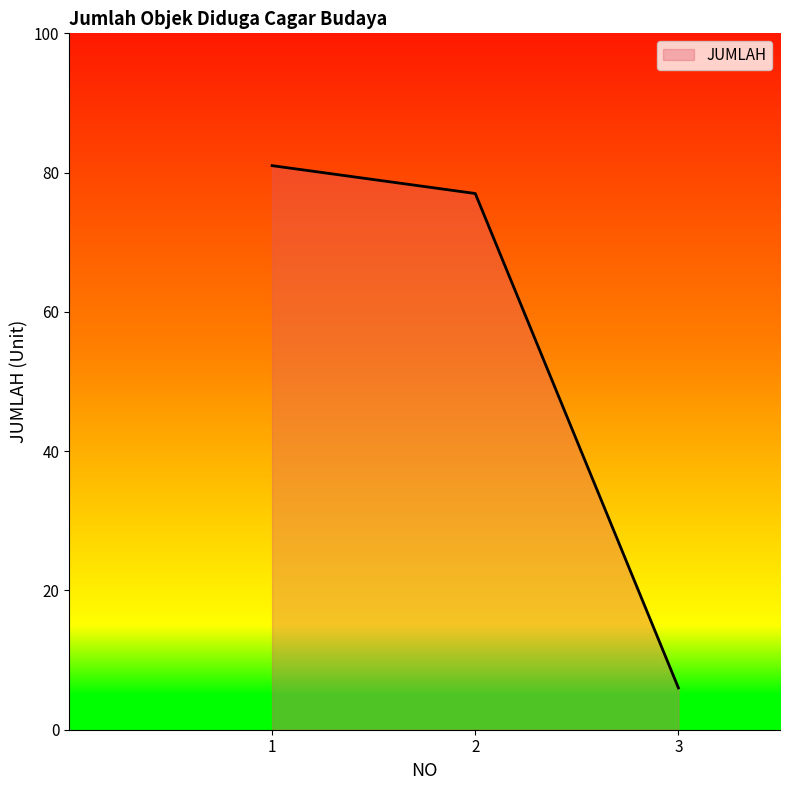

Rank the categories by value from lowest to highest.

3, 2, 1